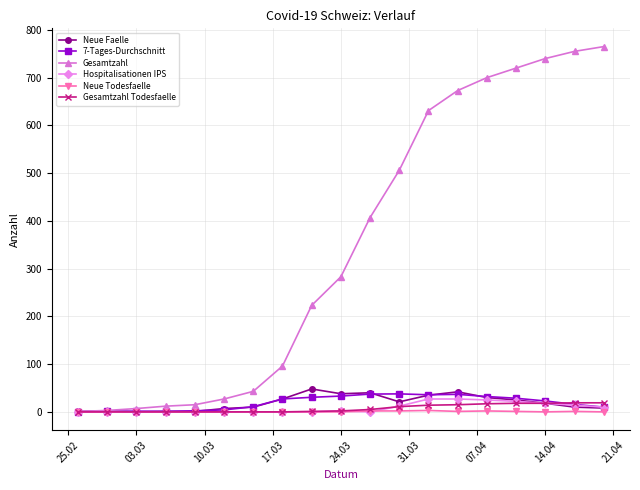

Which series has the largest range (max minus min)?

Gesamtzahl